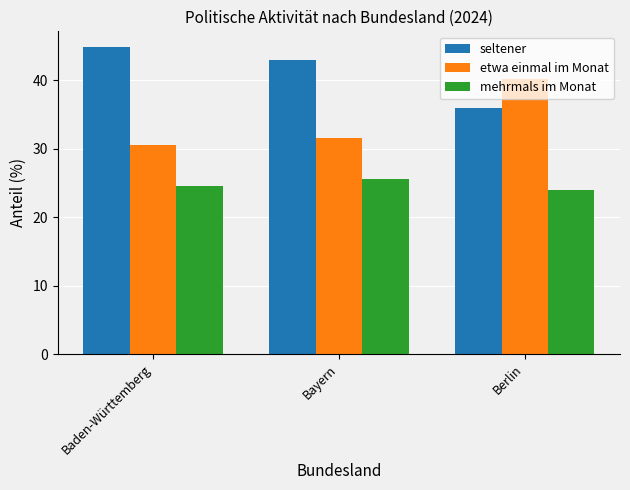

What is the approximate value of seltener at Baden-Württemberg?

44.9